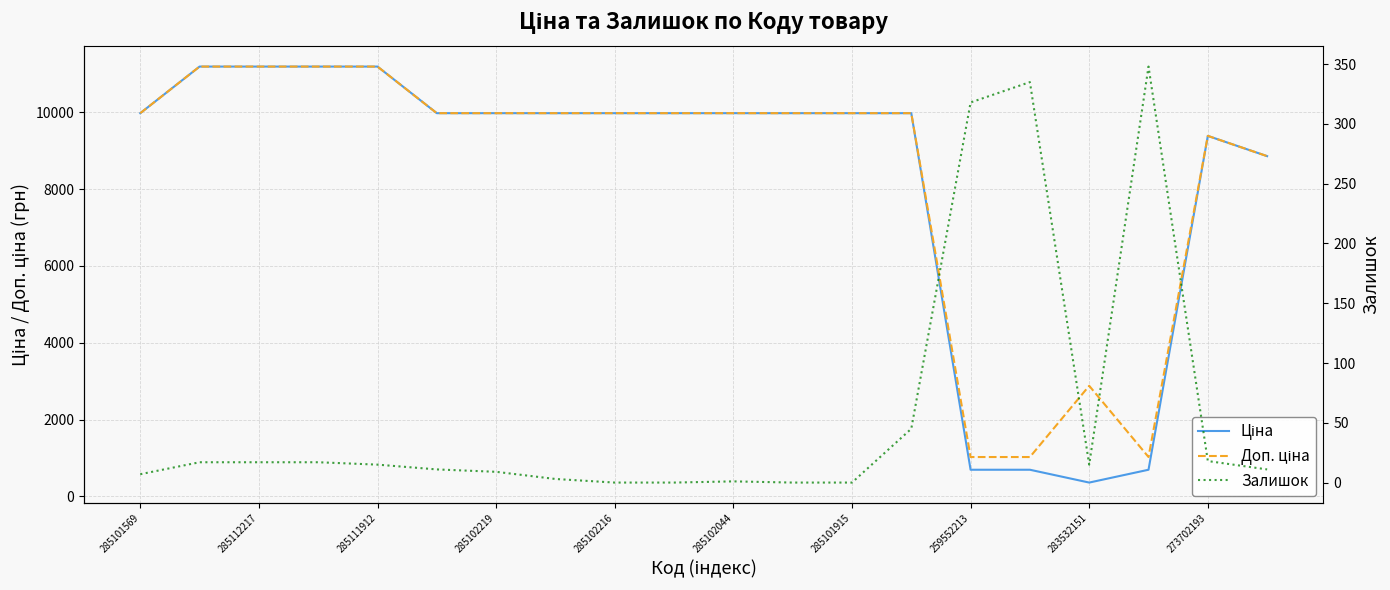

Is the value of Ціна at 259552213 greater than the value of Доп. ціна at 13?

No